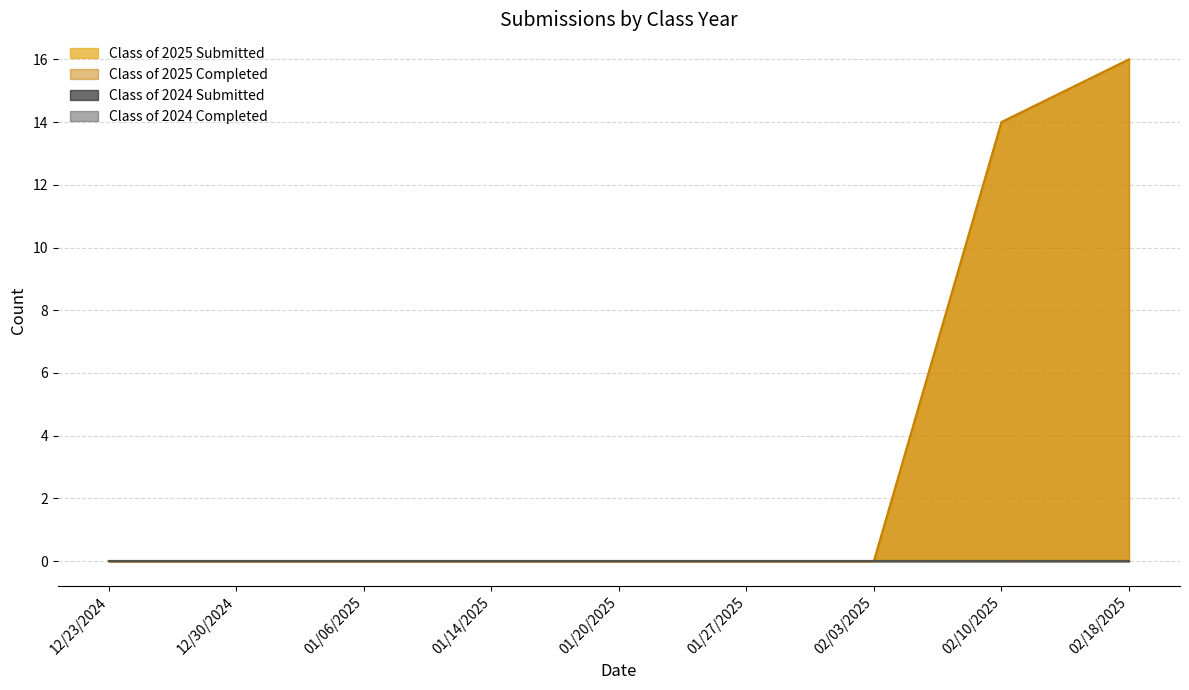

What position from the right is 12/30/2024?

8